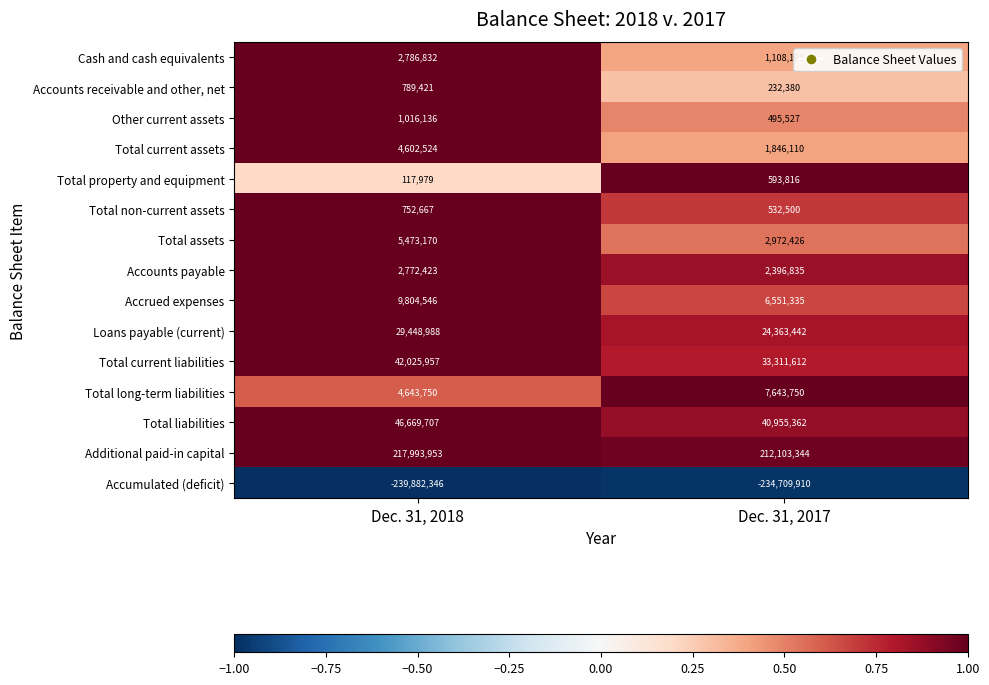

Rank the series at Dec. 31, 2018 from lowest to highest value.

Accumulated (deficit), Total property and equipment, Total non-current assets, Accounts receivable and other, net, Other current assets, Accounts payable, Cash and cash equivalents, Total current assets, Total long-term liabilities, Total assets, Accrued expenses, Loans payable (current), Total current liabilities, Total liabilities, Additional paid-in capital